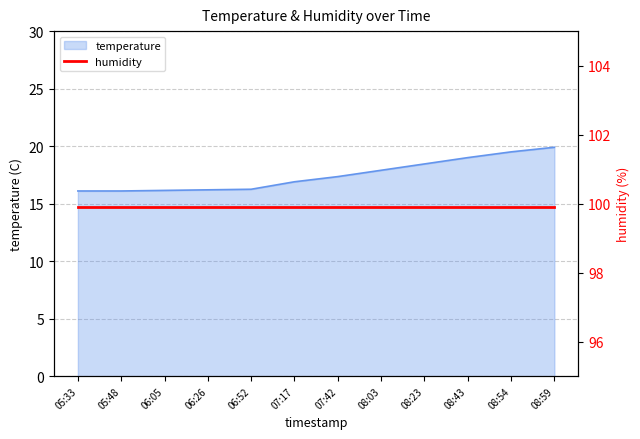

List the labels in order of value, largest first.

08:59, 08:54, 08:43, 08:23, 08:03, 07:42, 07:17, 06:52, 06:26, 06:05, 05:33, 05:48